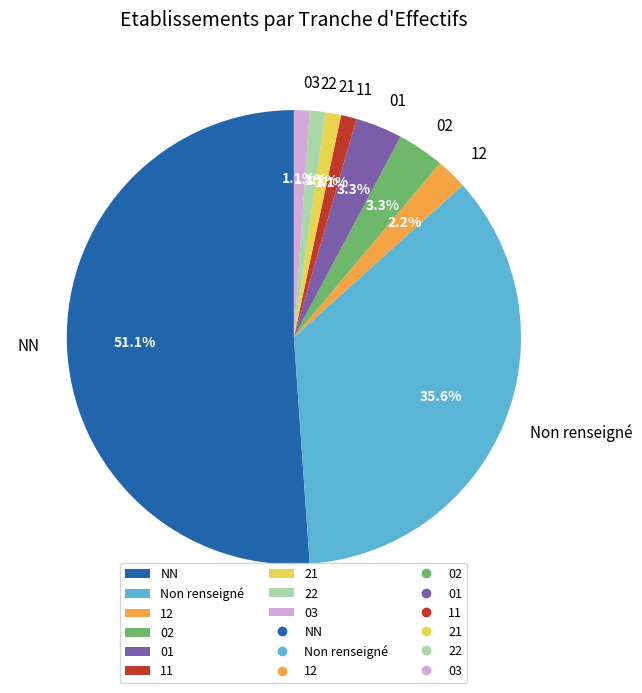

What portion of the pie excludes 12?

97.8%